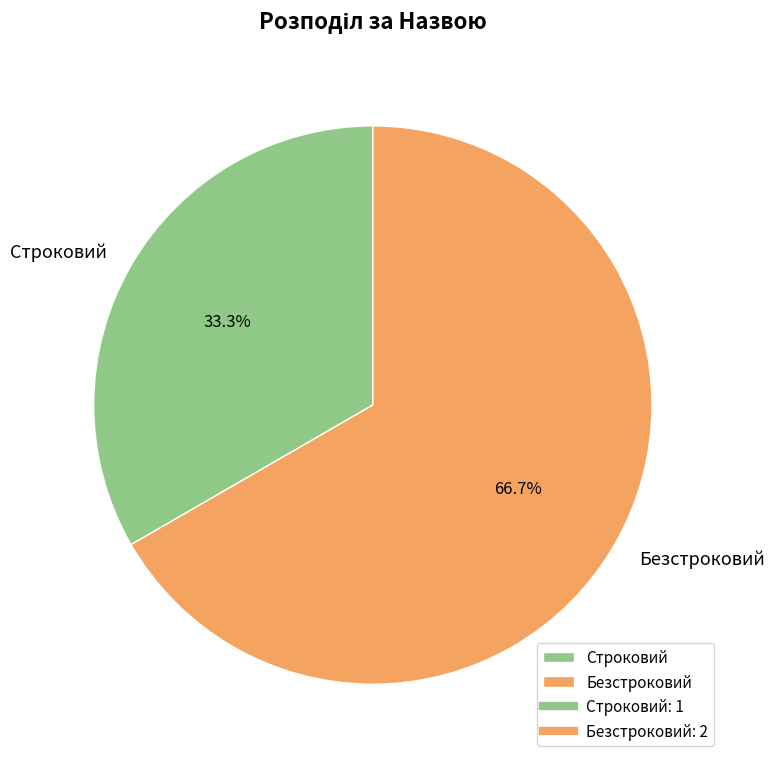

How many segments does this pie chart have?

2